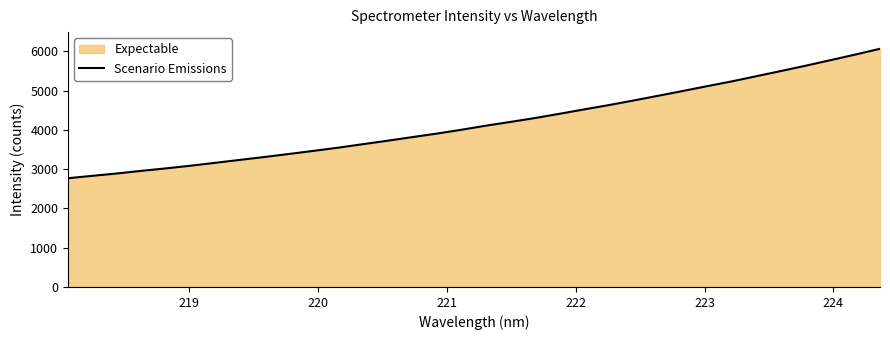

True or false: the data has more than 1 interior local peaks.

False